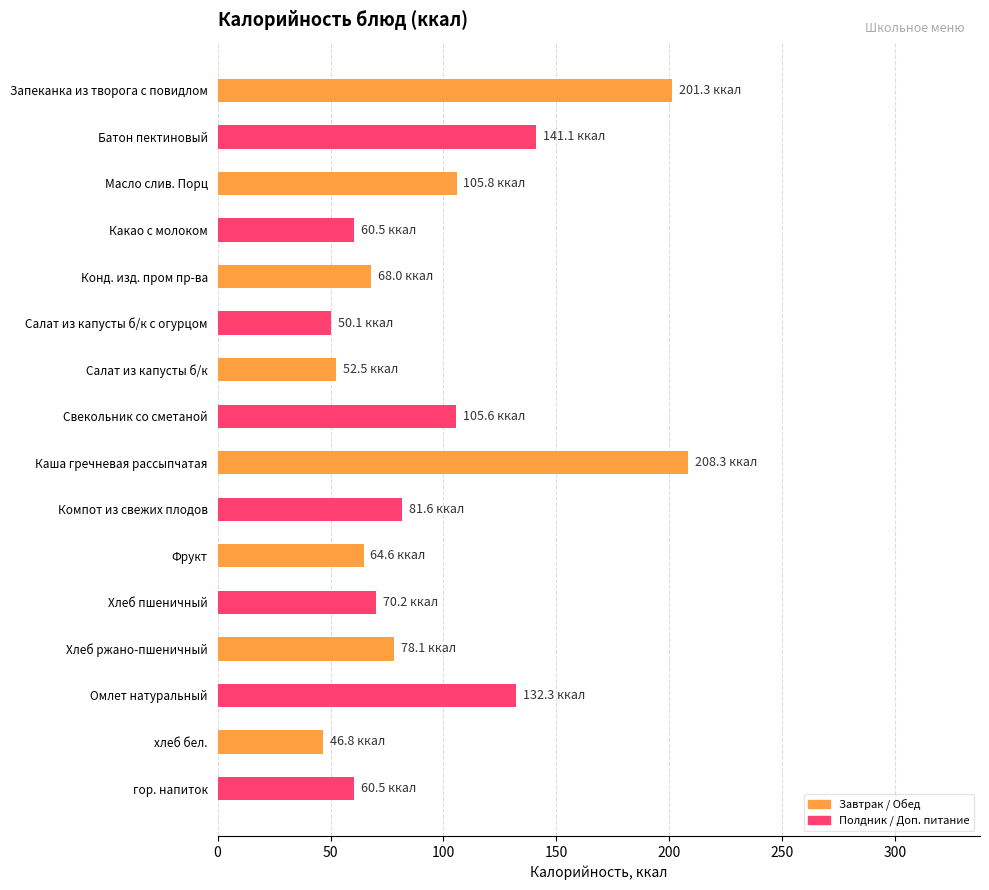

What is the minimum value shown in the chart?

46.8